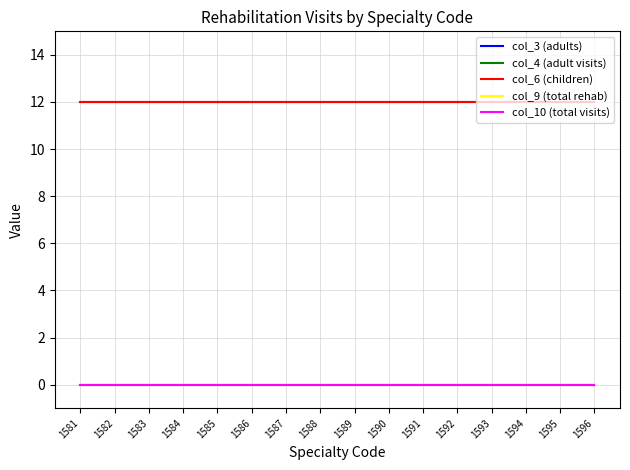

Is this an area chart (filled region under the line)?

No